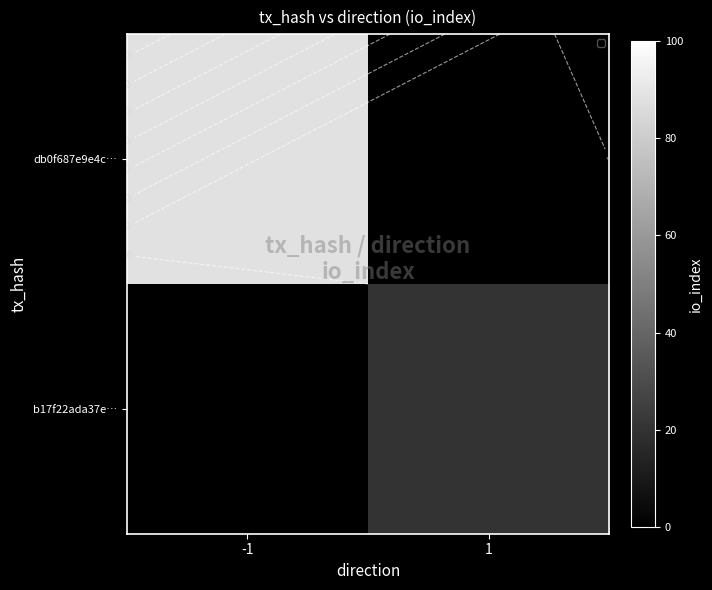

What is the total value across all series at 1?

20